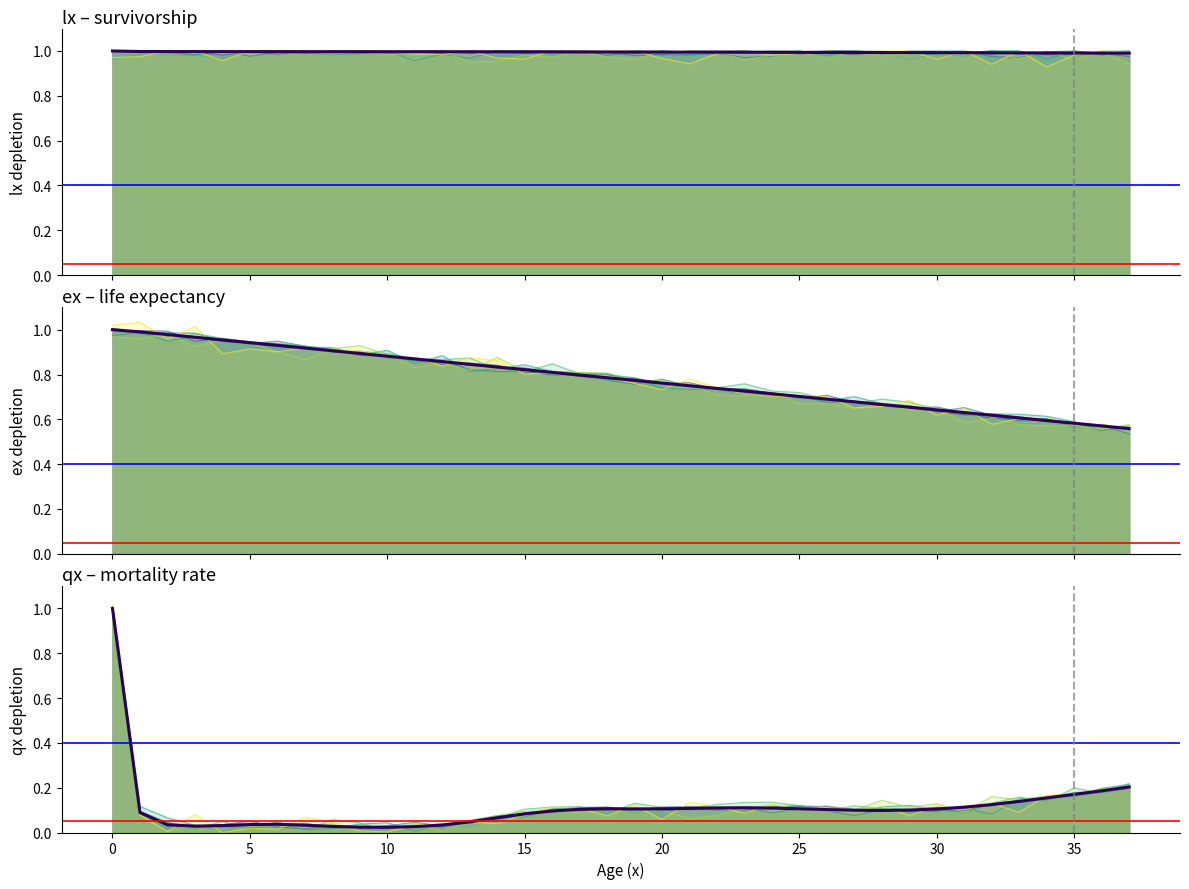

How many data points does each series have?

38